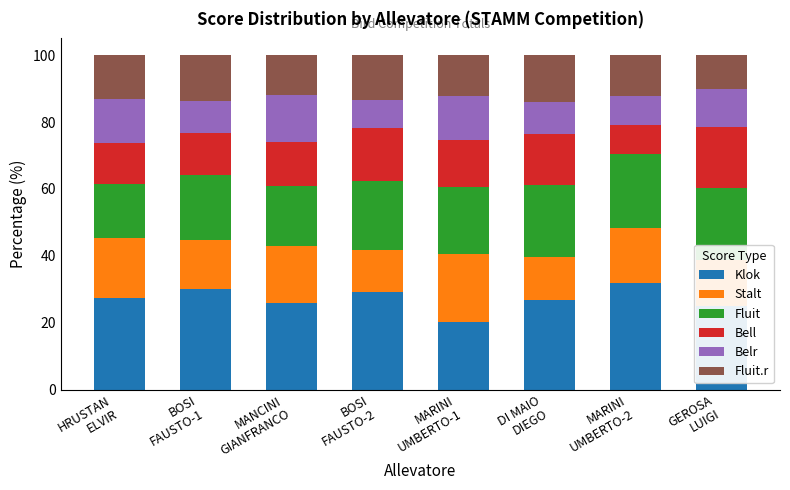

What is the highest value of the Klok series?

31.9